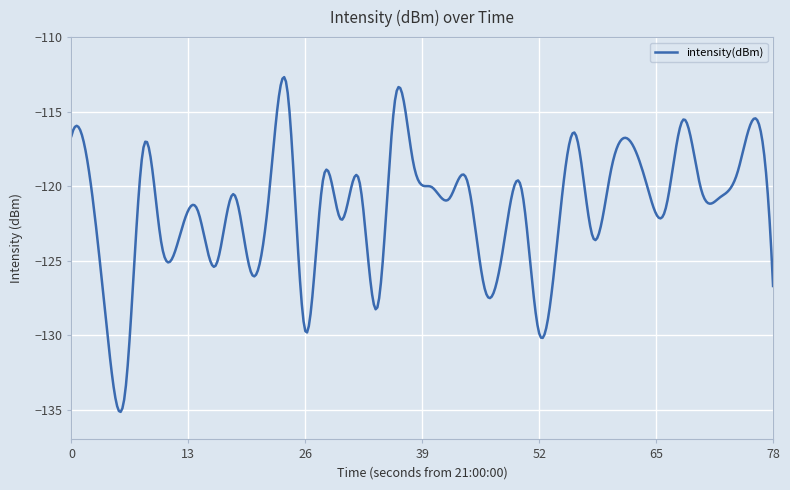

What is the difference between the maximum and minimum values?

22.5